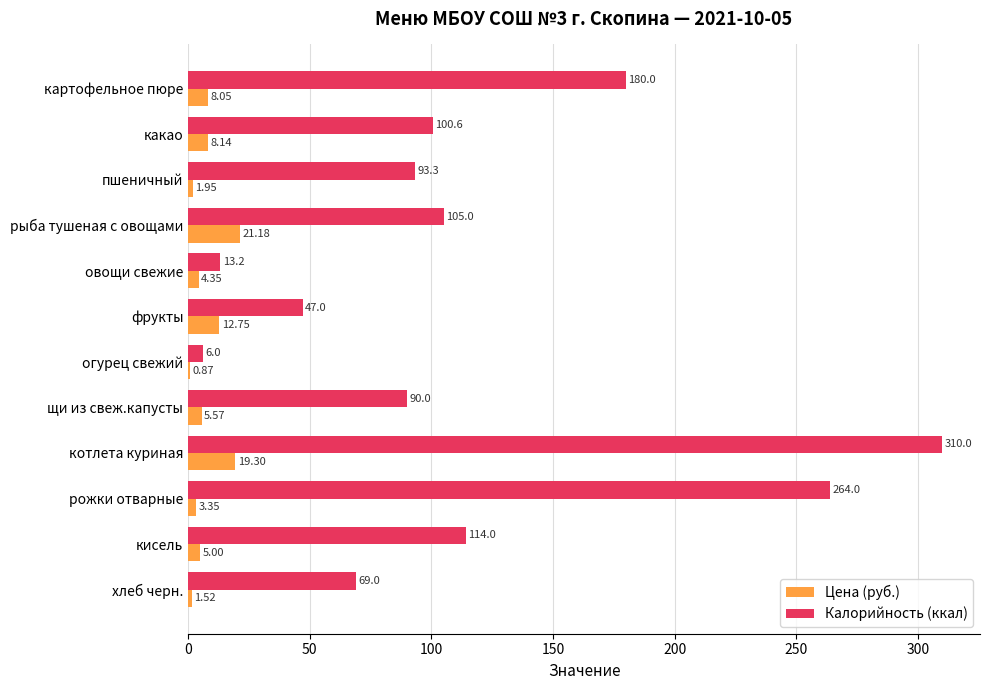

At which category is the sum across all series the highest?

котлета куриная